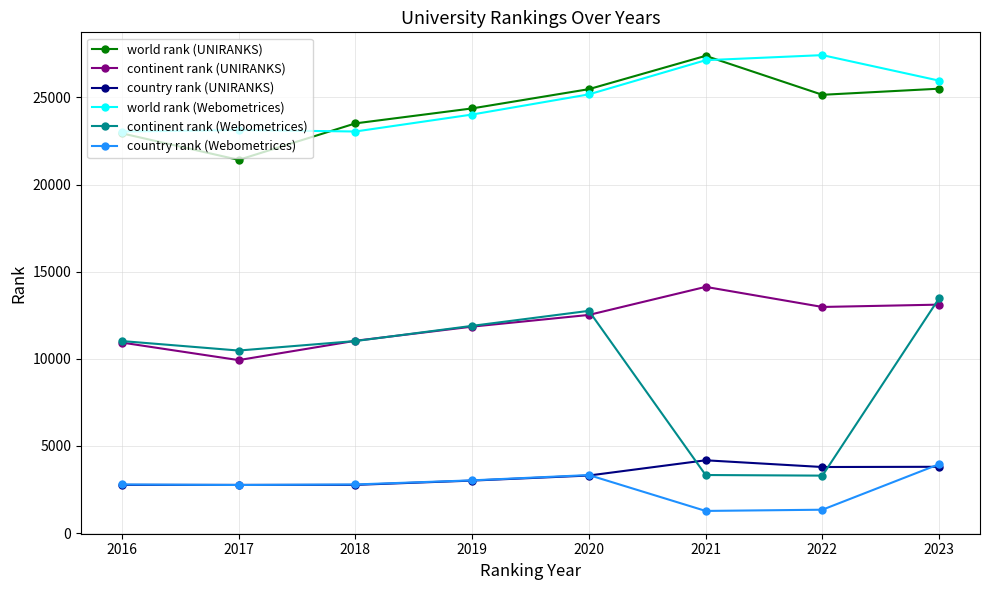

What is the difference between the maximum and minimum values in the continent rank (Webometrices) series?

10181